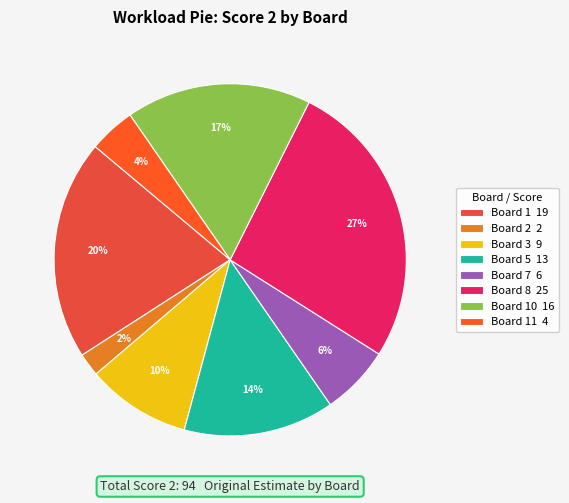

Is there any slice that represents more than half of the pie?

No